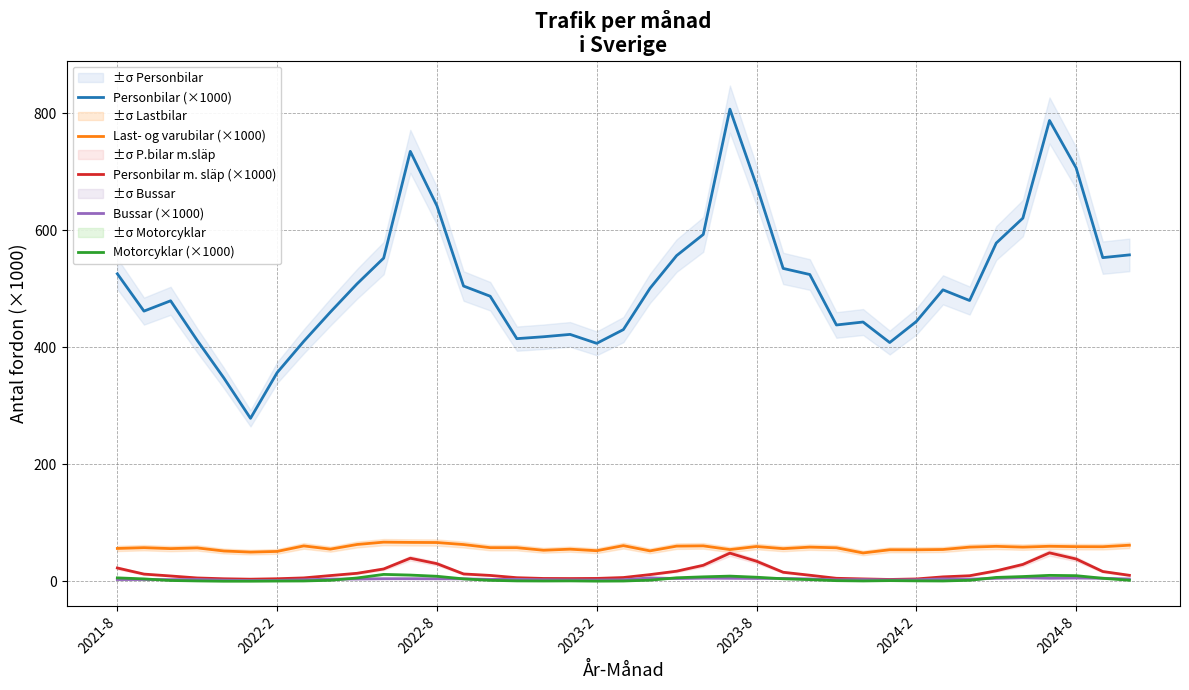

Does the chart have visible grid lines?

Yes